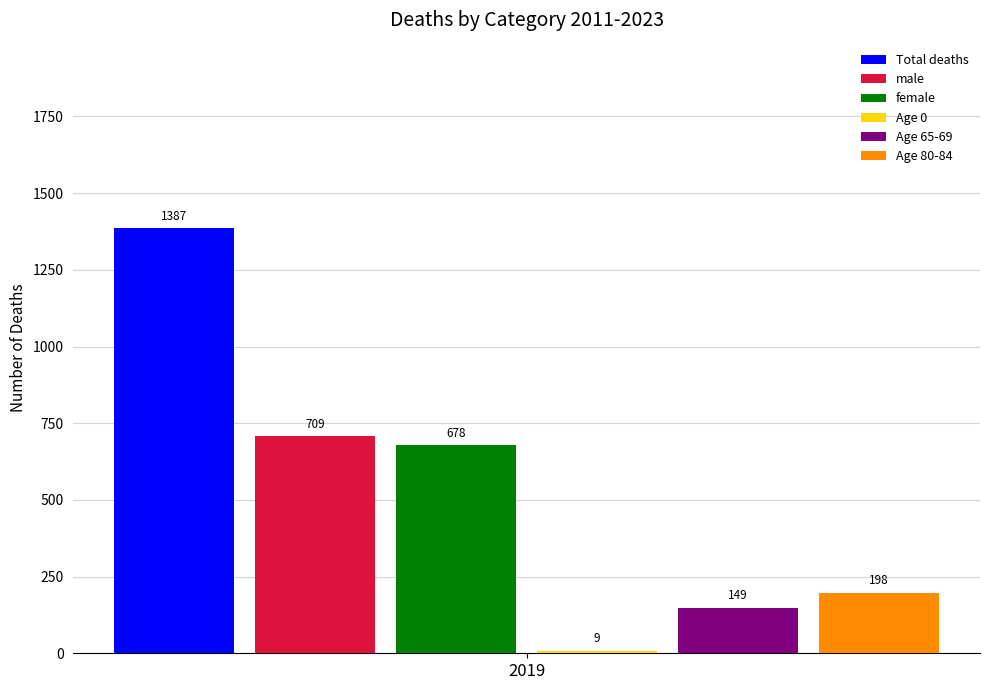

What is the difference between the highest and lowest values at 2019?

1378